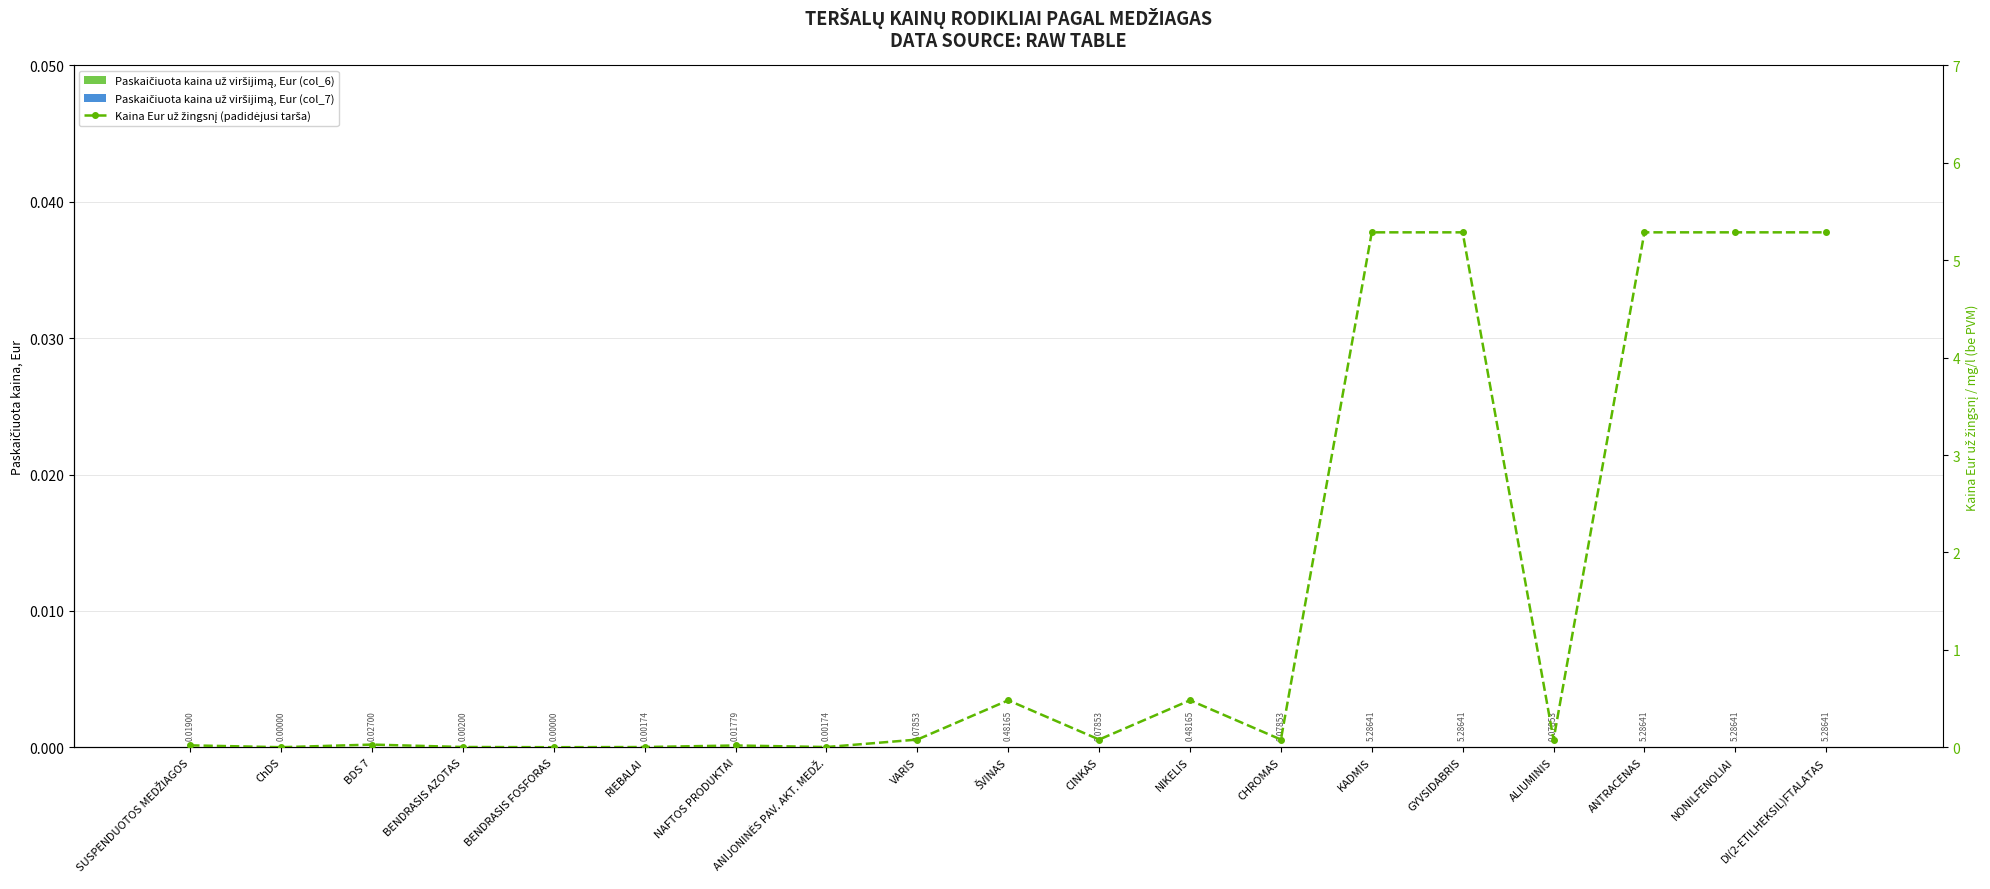

Is it true that Kaina Eur už žingsnį (padidėjusi tarša) equals 0.0 at SUSPENDUOTOS MEDŽIAGOS?

False